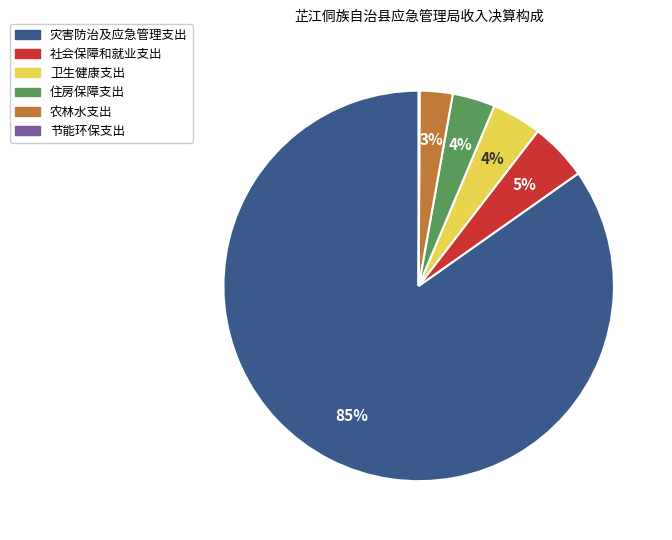

To the nearest percent, what is the average slice percentage?

17%